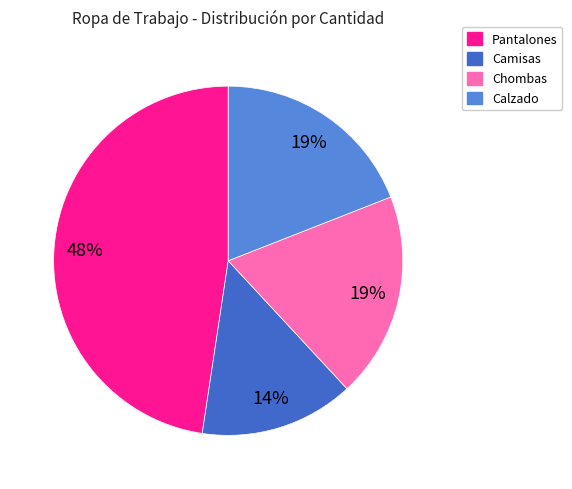

To the nearest percent, what is the average slice percentage?

25%